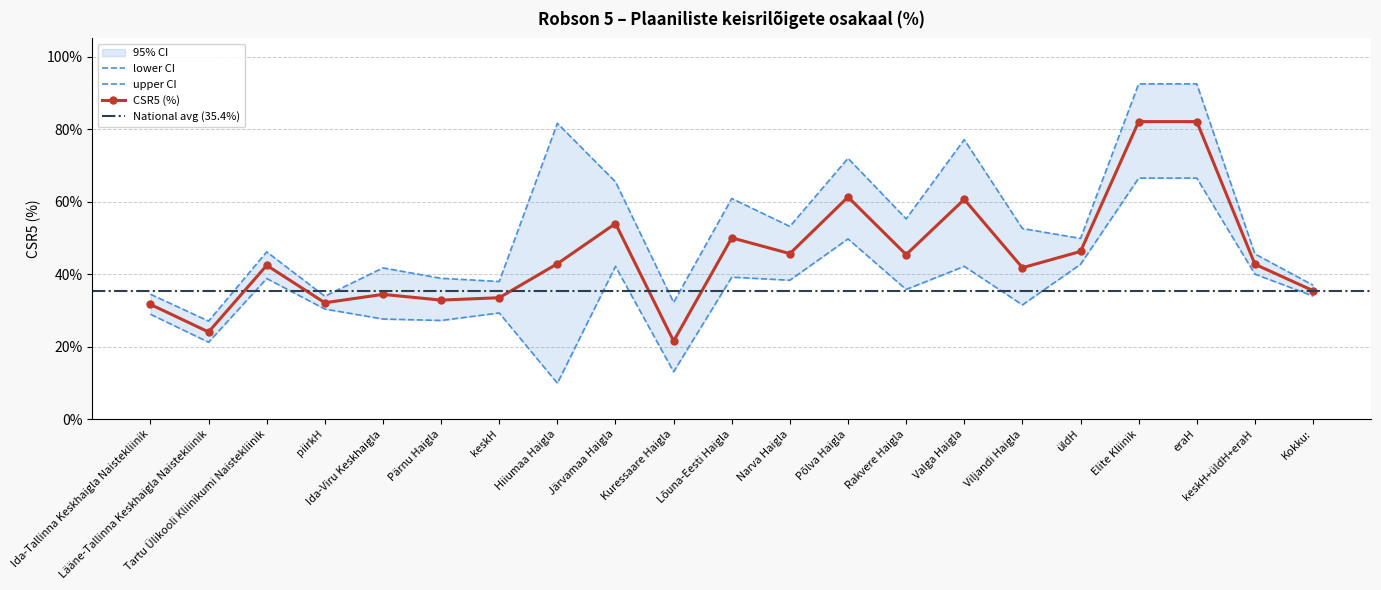

True or false: CSR5 (%) and upper CI intersect in this chart.

False